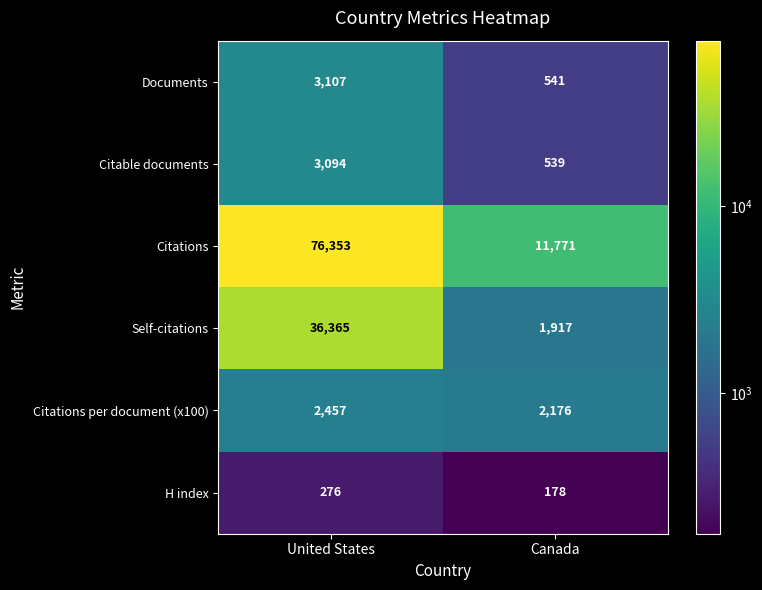

Rank the series by their maximum value, from lowest to highest.

H index, Citations per document (x100), Citable documents, Documents, Self-citations, Citations